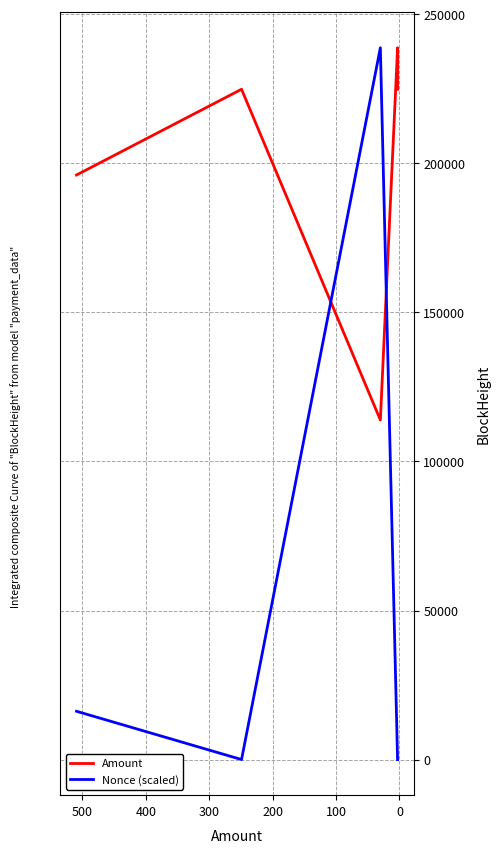

True or false: Nonce (scaled) and Amount intersect in this chart.

True